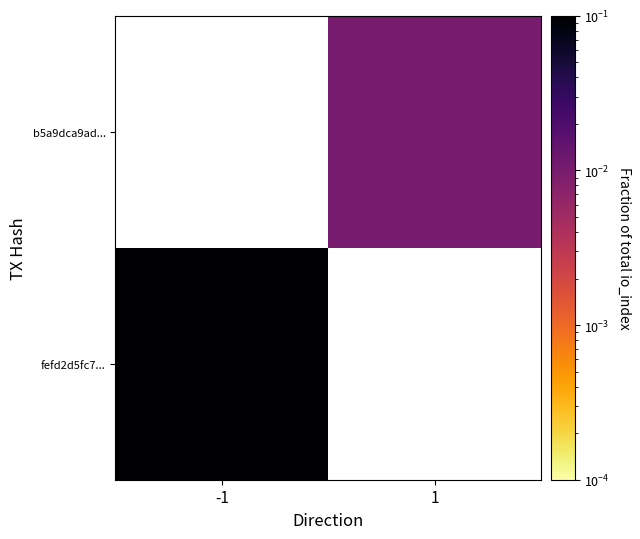

Between -1 and 1, which is larger?

1